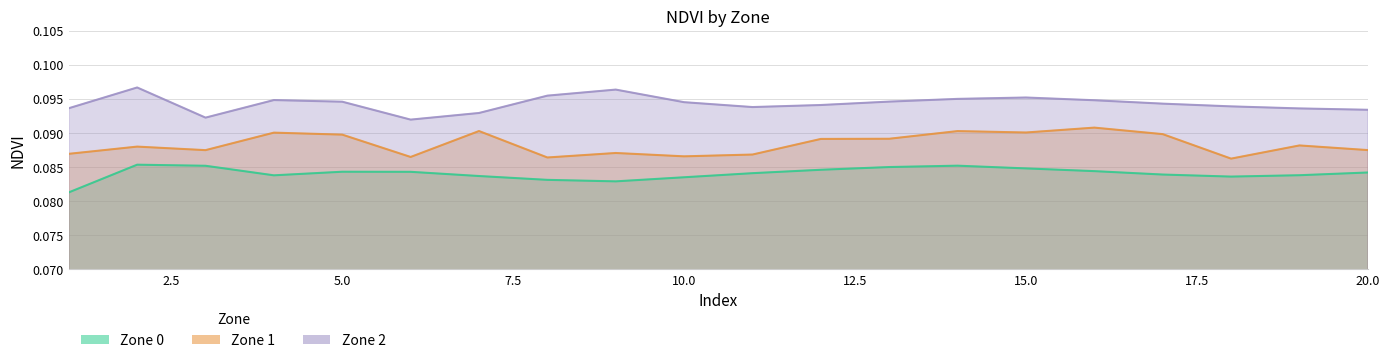

Reading left to right, transcribe all the data shown in this chart.

Zone 0: 0.1	0.1	0.1	0.1	0.1	0.1	0.1	0.1	0.1	0.1	0.1	0.1	0.1	0.1	0.1	0.1	0.1	0.1	0.1	0.1
Zone 1: 0.1	0.1	0.1	0.1	0.1	0.1	0.1	0.1	0.1	0.1	0.1	0.1	0.1	0.1	0.1	0.1	0.1	0.1	0.1	0.1
Zone 2: 0.1	0.1	0.1	0.1	0.1	0.1	0.1	0.1	0.1	0.1	0.1	0.1	0.1	0.1	0.1	0.1	0.1	0.1	0.1	0.1